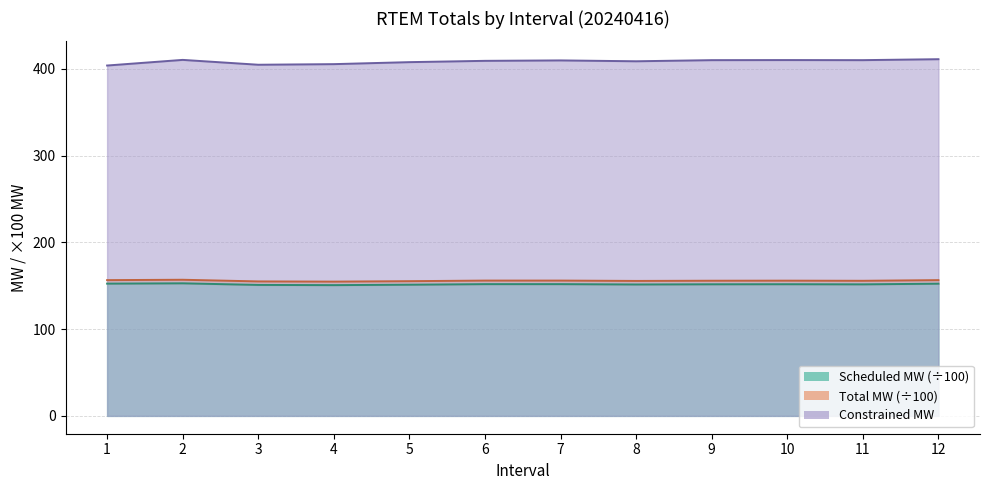

Which series changed the most between 3 and 7?

Constrained MW